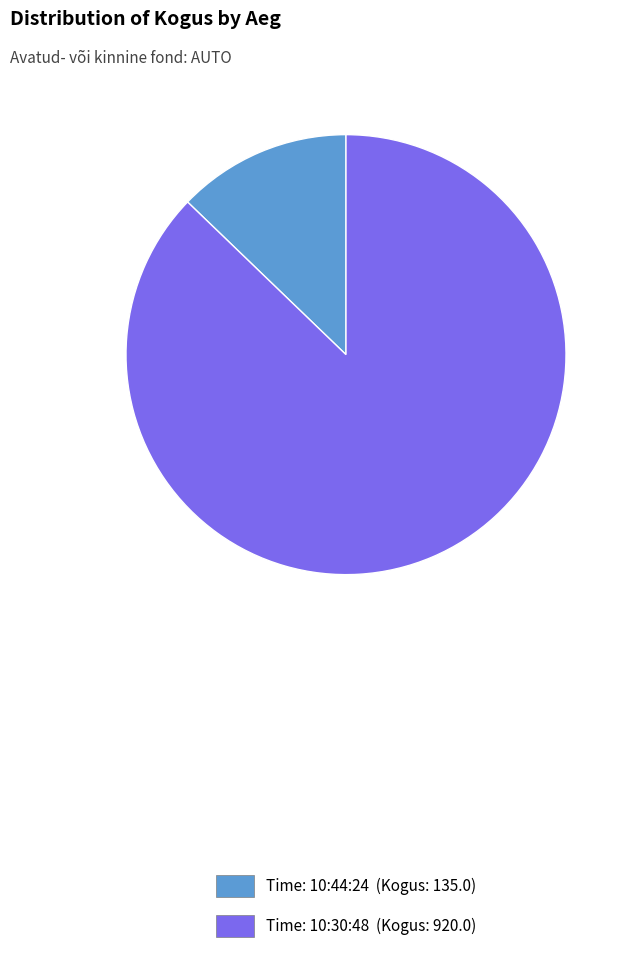

Approximately how many times larger is the value at Time: 10:30:48 (Kogus: 920.0) compared to Time: 10:44:24 (Kogus: 135.0)?

6.8